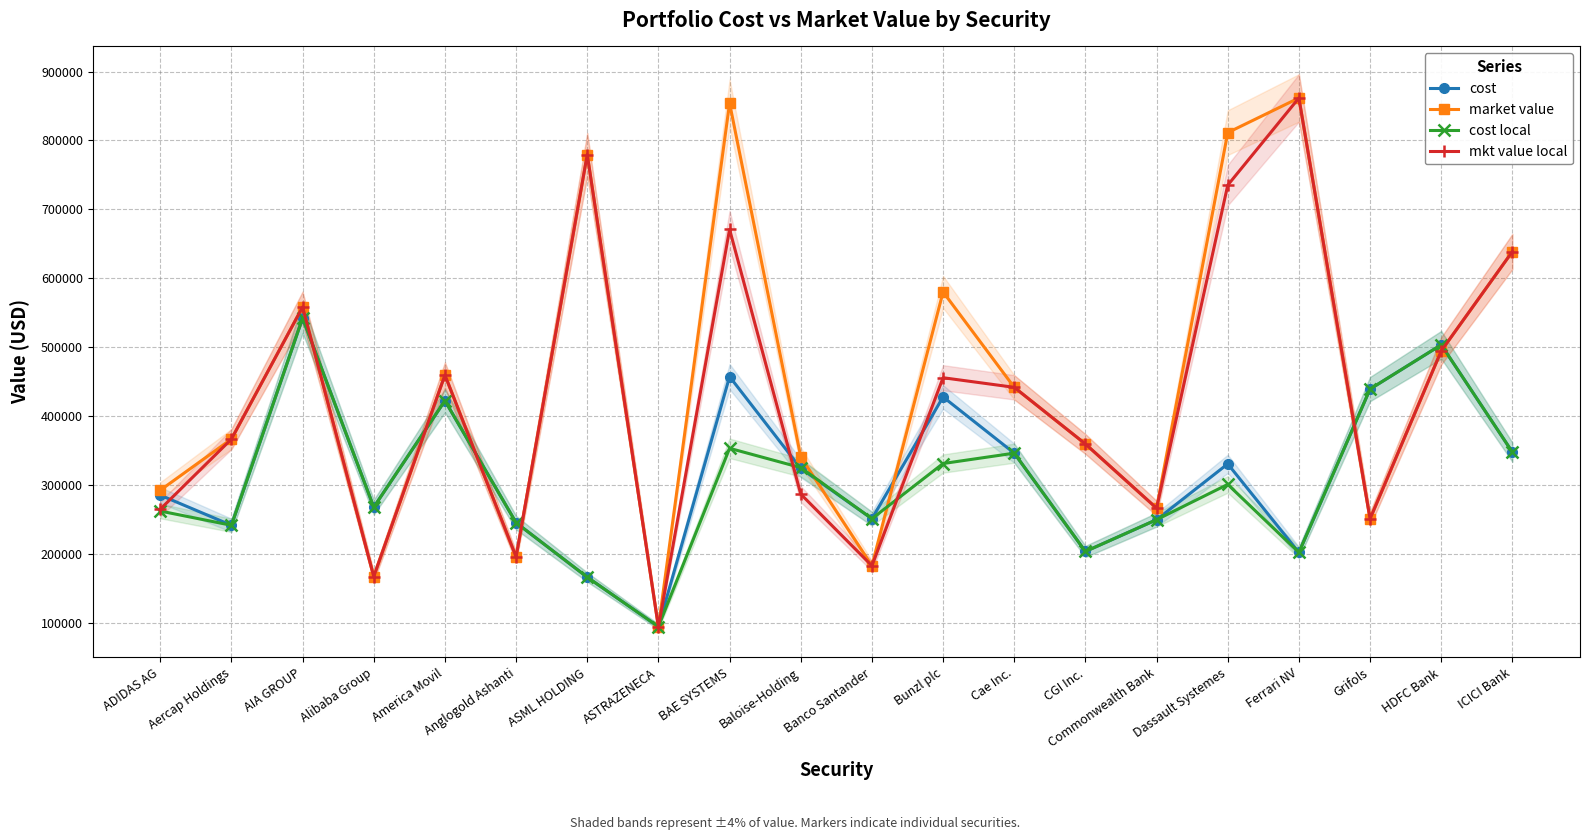

At which label is cost local closest to 318619?

Baloise-Holding